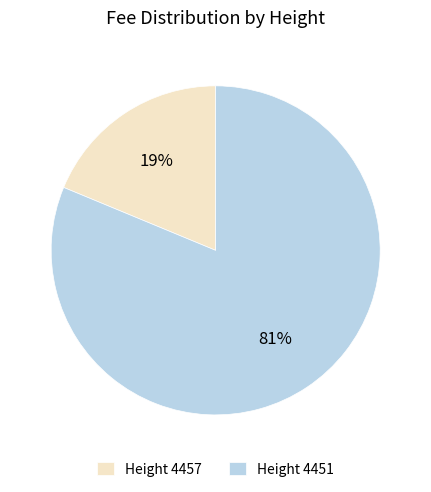

To the nearest percent, what is the difference between the largest and smallest slice percentages?

62%